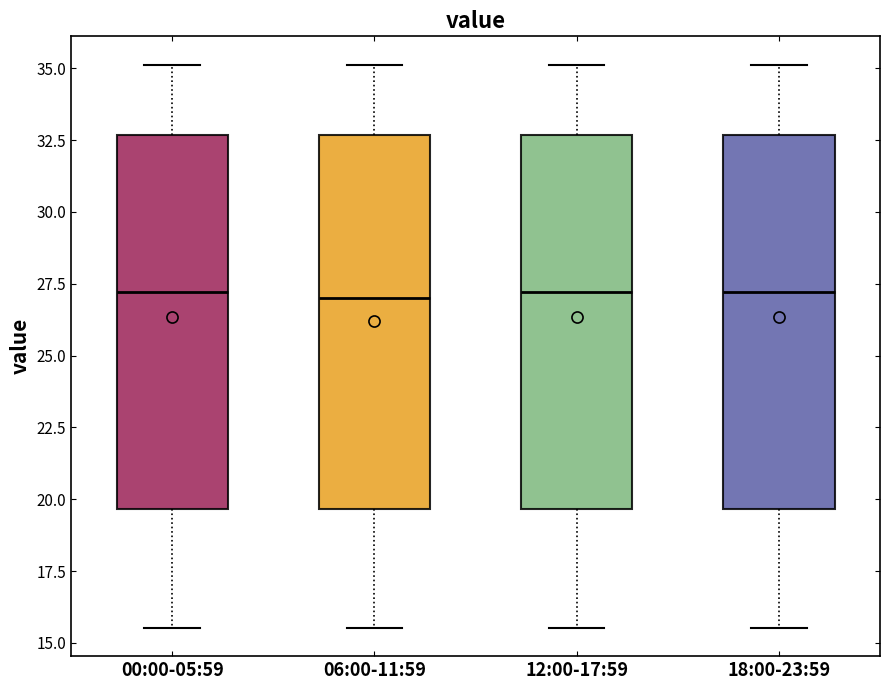

Where does the median line of the box for 12:00-17:59 sit on the y-axis? The values are not printed on the chart, so give them approximately, as read against the axis.

27.0